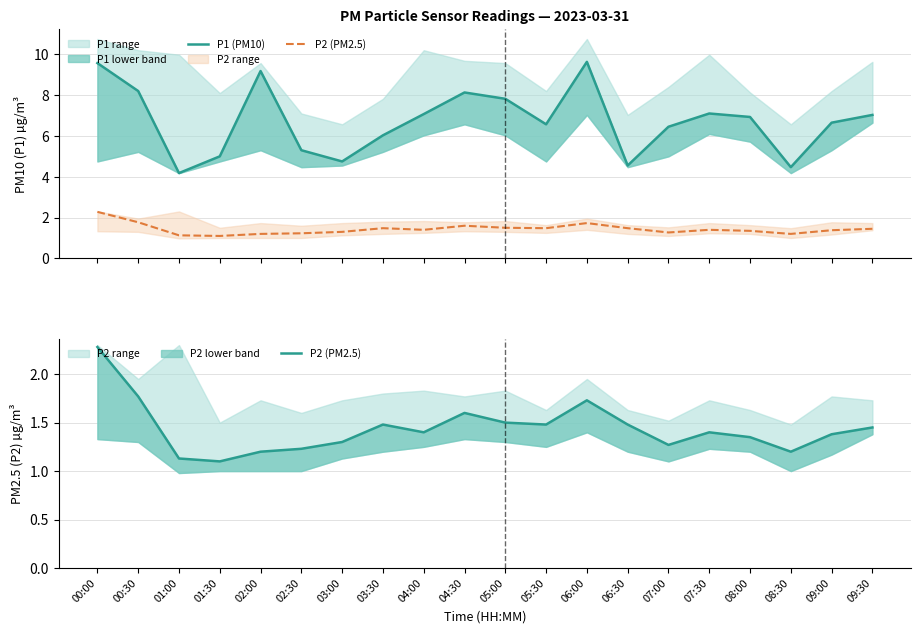

Reading left to right, list all the values displayed in this chart.

P1 (PM10): 00:00=9.6	00:30=8.2	01:00=4.2	01:30=5.0	02:00=9.2	02:30=5.3	03:00=4.8	03:30=6.0	04:00=7.1	04:30=8.1	05:00=7.8	05:30=6.6	06:00=9.6	06:30=4.5	07:00=6.5	07:30=7.1	08:00=6.9	08:30=4.5	09:00=6.7	09:30=7.0
P2 (PM2.5): 00:00=2.3	00:30=1.8	01:00=1.1	01:30=1.1	02:00=1.2	02:30=1.2	03:00=1.3	03:30=1.5	04:00=1.4	04:30=1.6	05:00=1.5	05:30=1.5	06:00=1.7	06:30=1.5	07:00=1.3	07:30=1.4	08:00=1.4	08:30=1.2	09:00=1.4	09:30=1.4